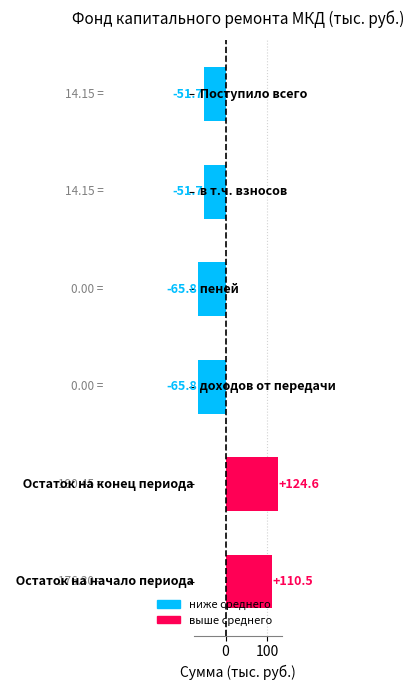

How many values are below -51?

4